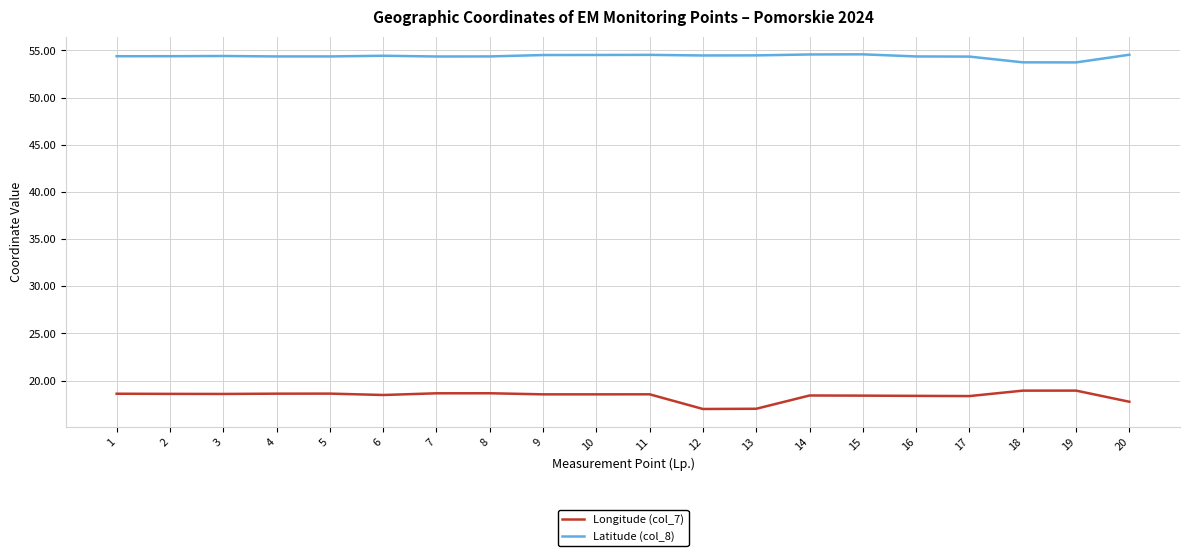

Between 3 and 20, which series saw the biggest shift?

Longitude (col_7)